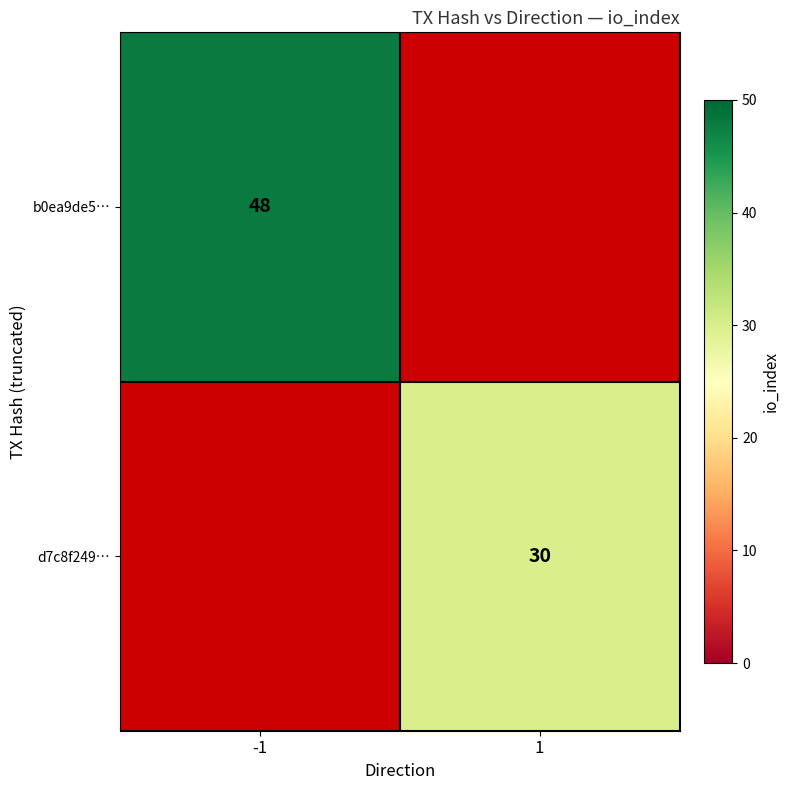

The d7c8f249… series shows 7 at 1. True or false?

False